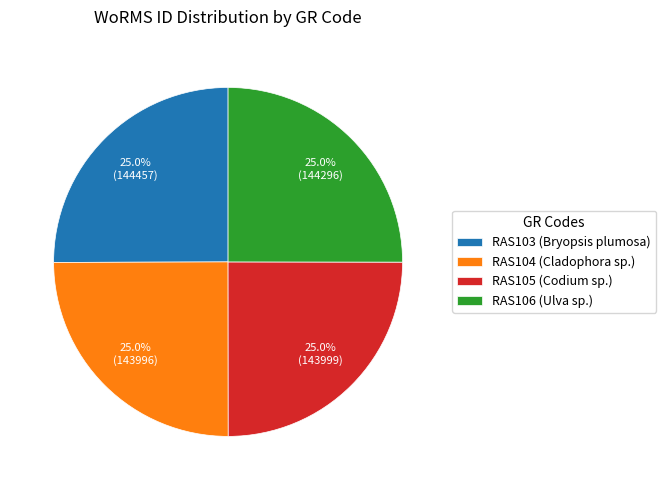

Does RAS105 (Codium sp.) represent more than half of the total?

No